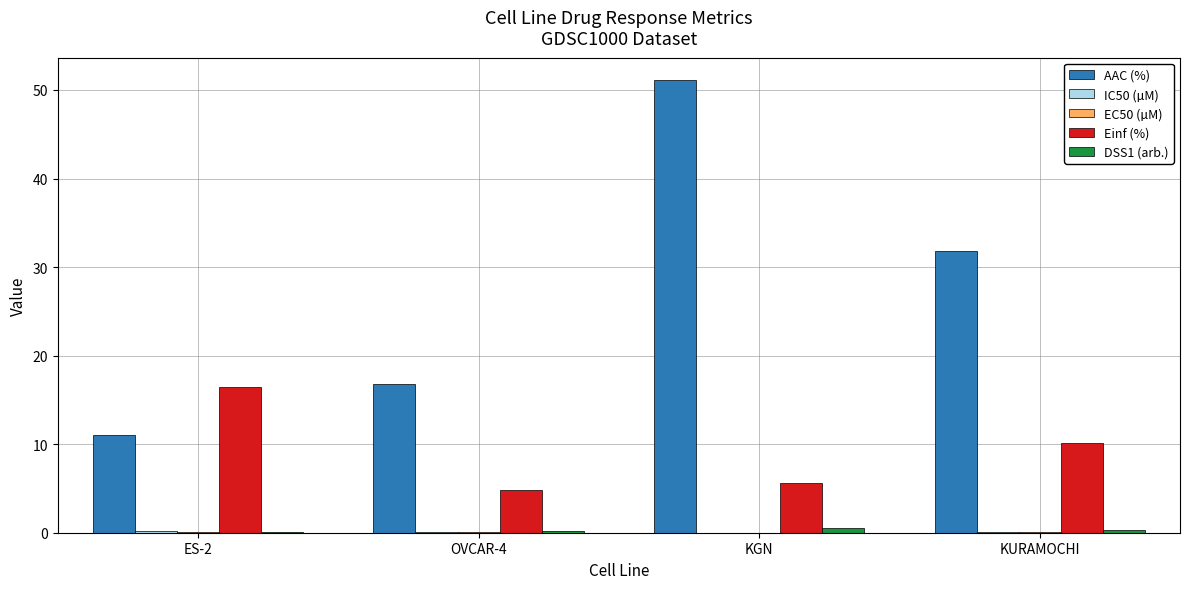

What is the sum of all AAC (%) values?

110.7